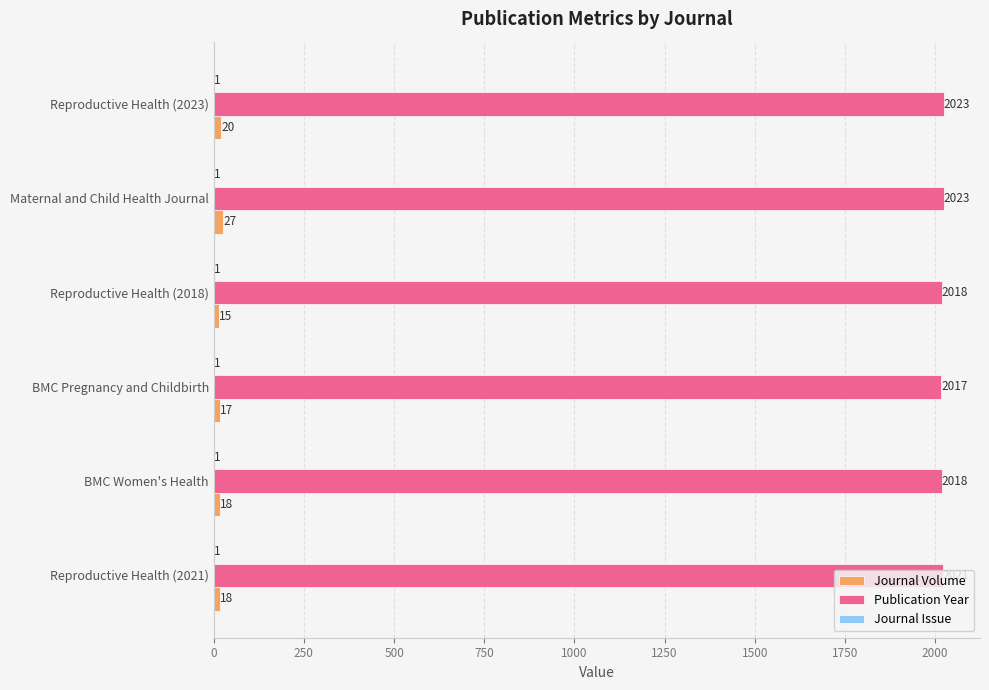

At which category is the sum across all series the highest?

Maternal and Child Health Journal